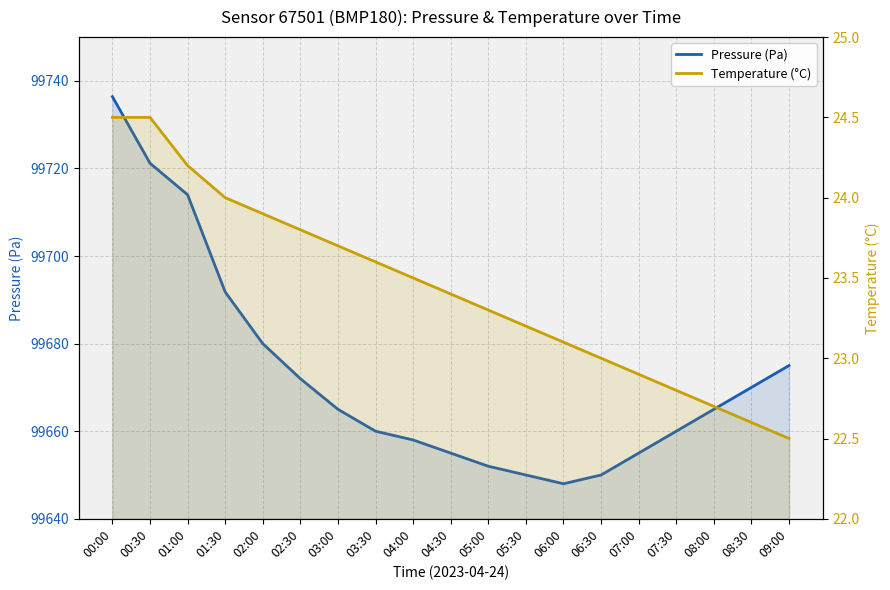

Does the chart display data point markers on the line(s)?

No